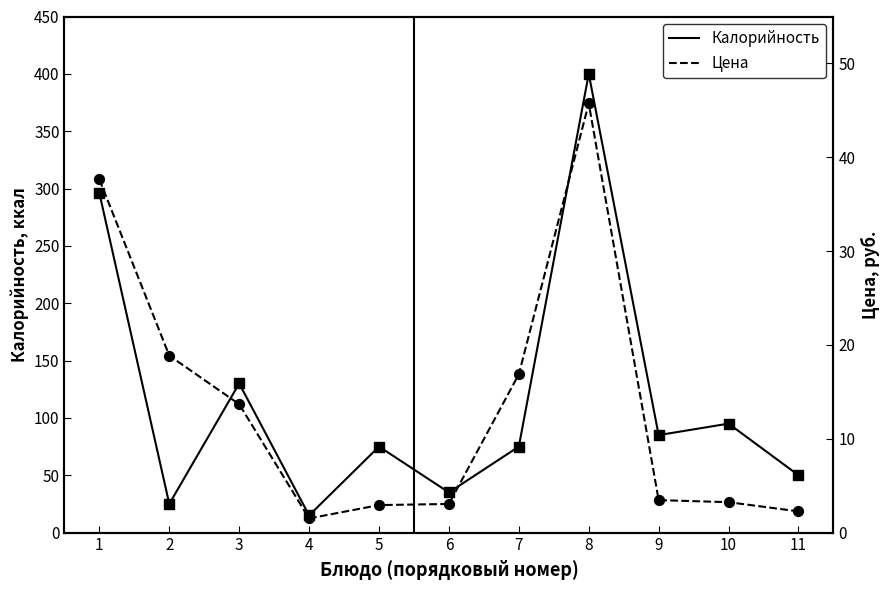

Which series reaches the minimum Y coordinate?

Цена